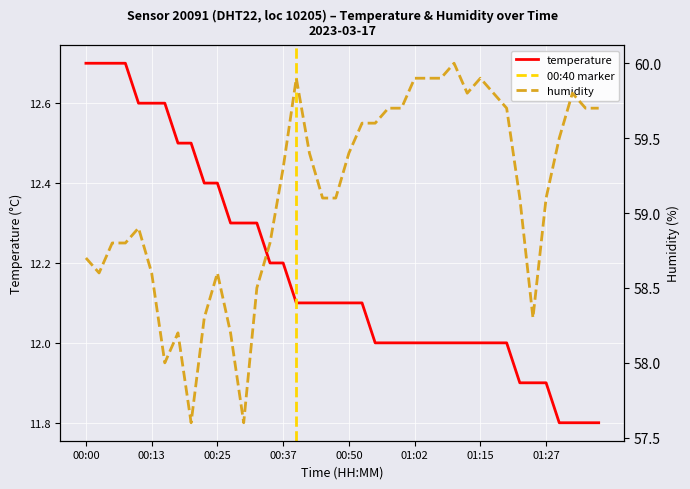

Is it true that the value at 00:55 is 3.5?

False